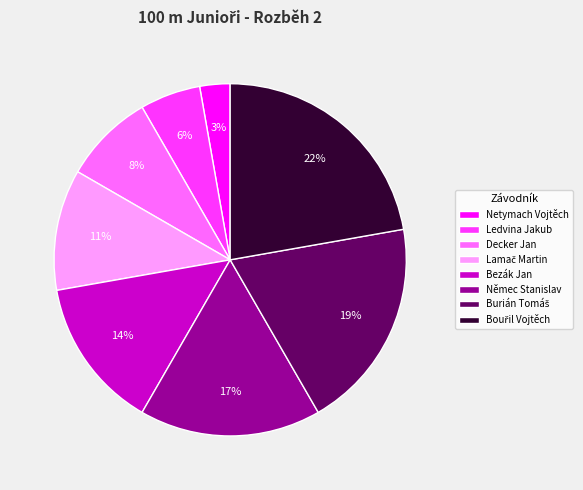

To the nearest percent, what percentage of the pie is Ledvina Jakub?

6%